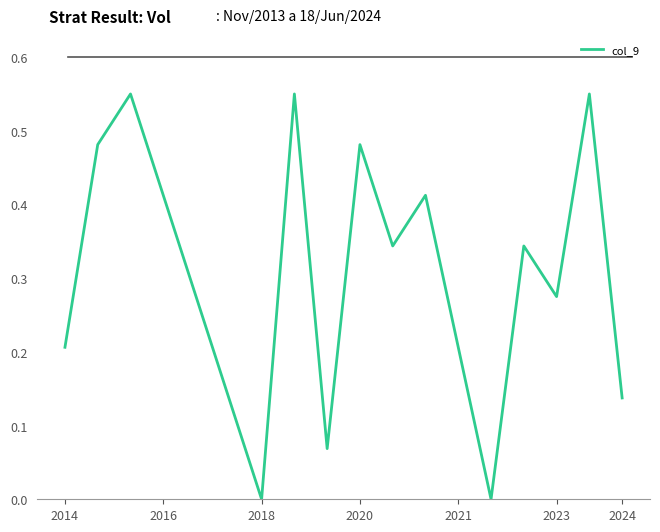

How many lines are shown in the chart?

1